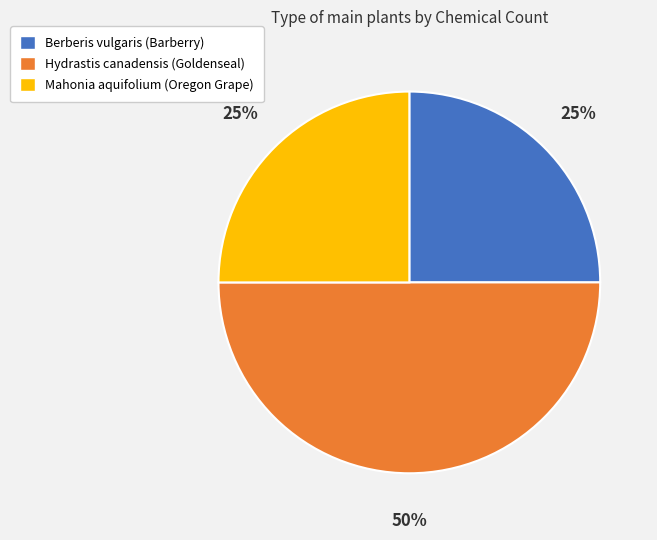

What is the ratio of the value at Mahonia aquifolium (Oregon Grape) to the value at Berberis vulgaris (Barberry)?

1.0